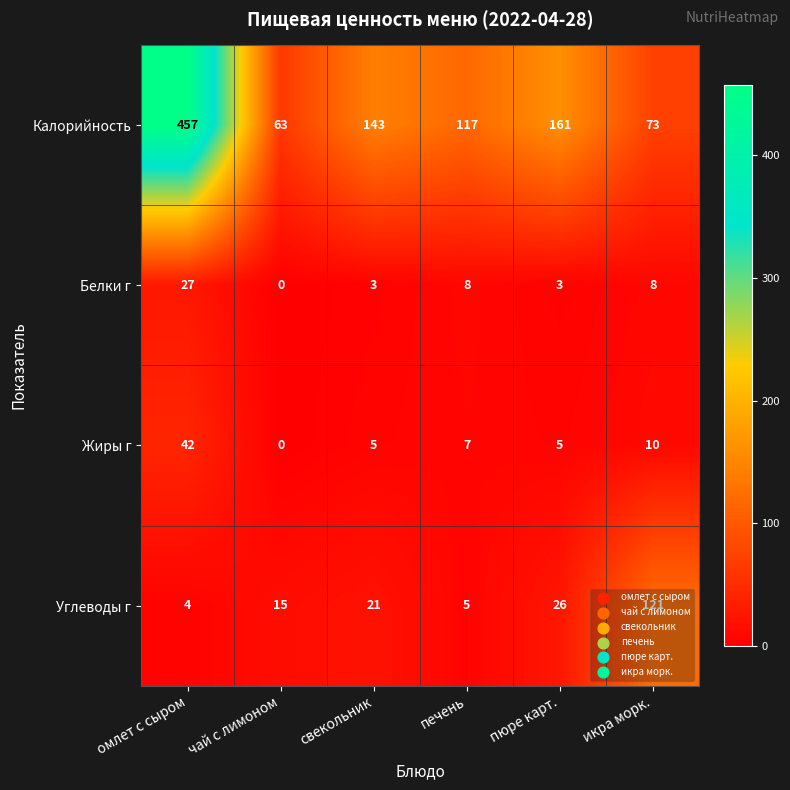

Which series changed the most between омлет с сыром and печень?

Калорийность